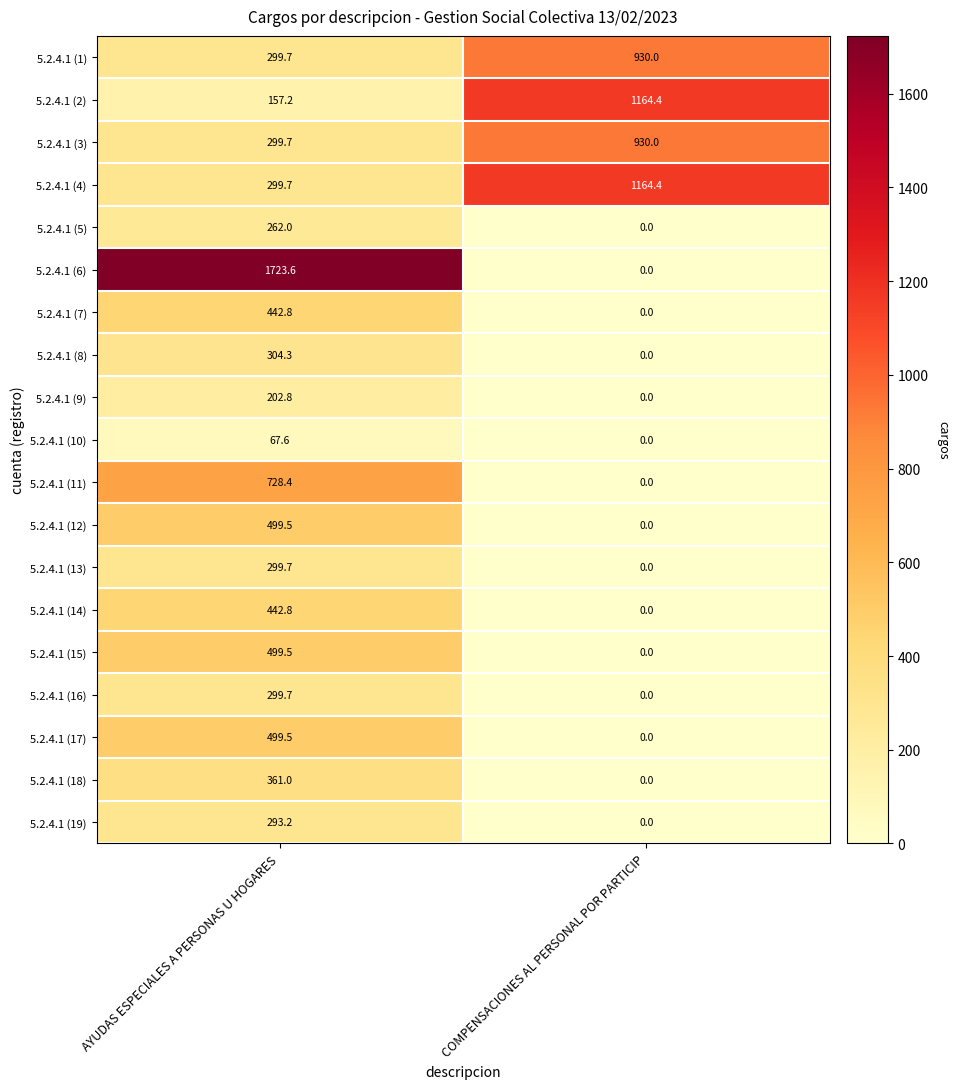

Which category has the highest value across all series?

AYUDAS ESPECIALES A PERSONAS U HOGARES